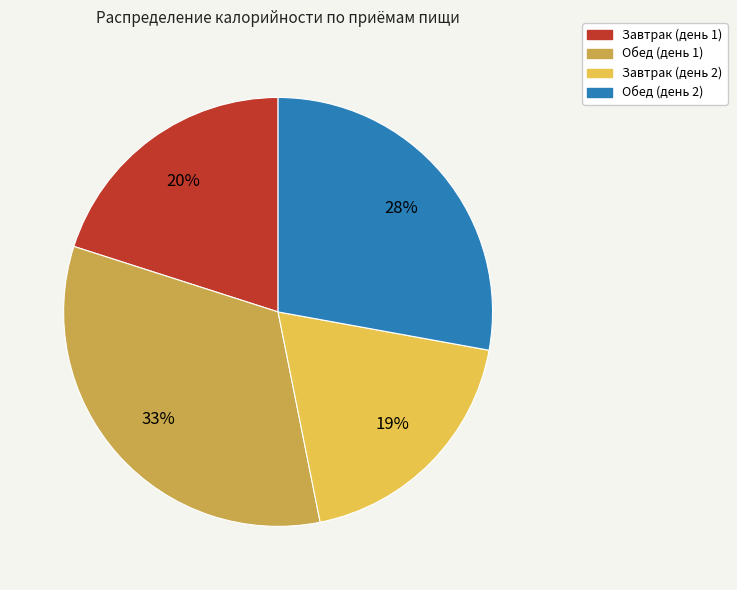

Does any single category account for the majority?

No